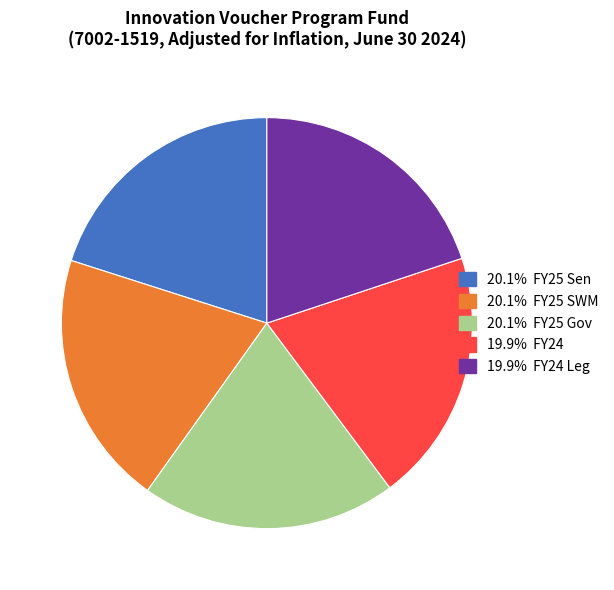

Is there any slice that represents more than half of the pie?

No